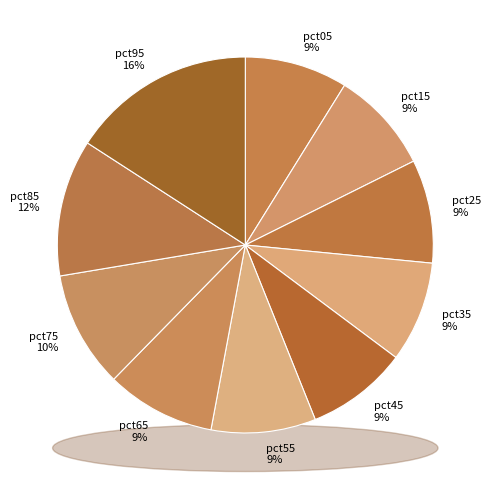

What percentage is the pct95 slice, to the nearest percent?

16%